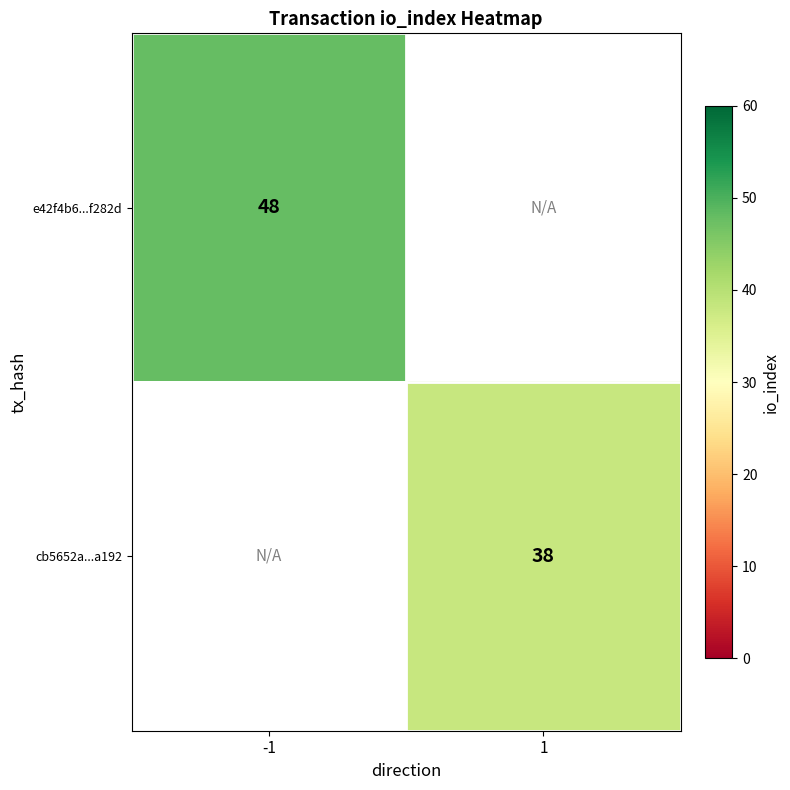

Which label corresponds to the smallest value in the chart?

1